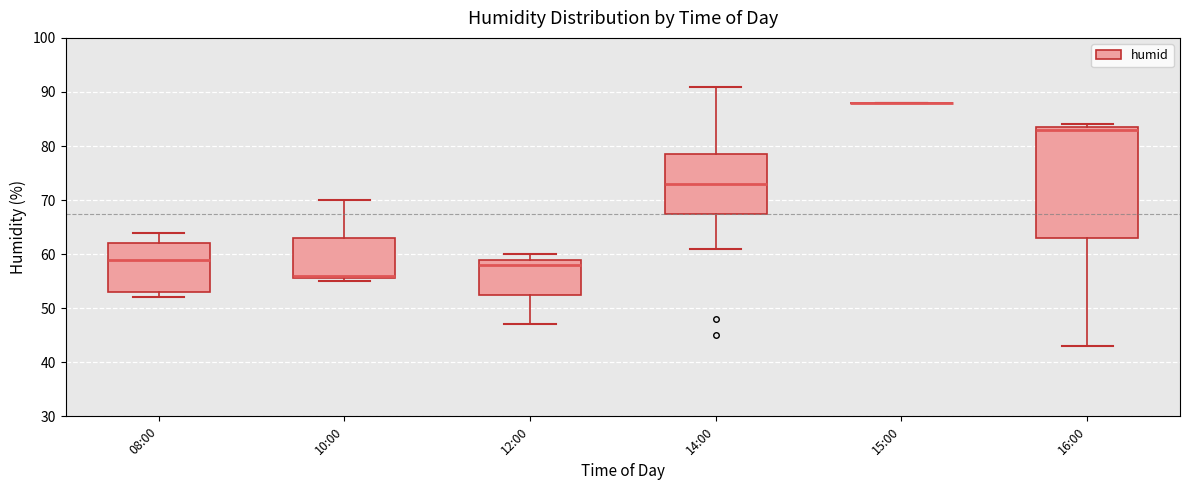

Comparing the boxes themselves (not the whiskers), which one is the tallest?

16:00